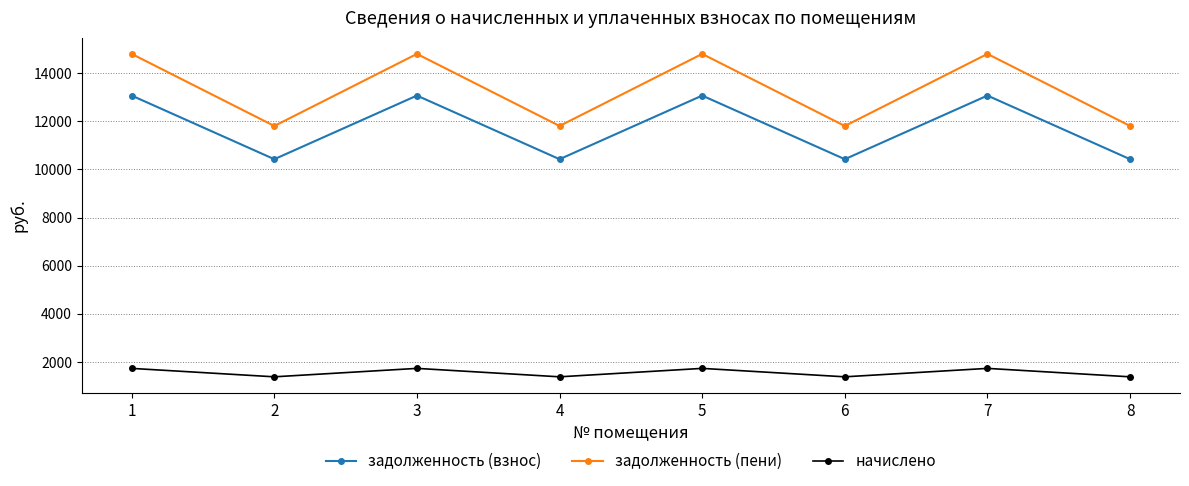

How many values in the начислено series exceed 1731?

4